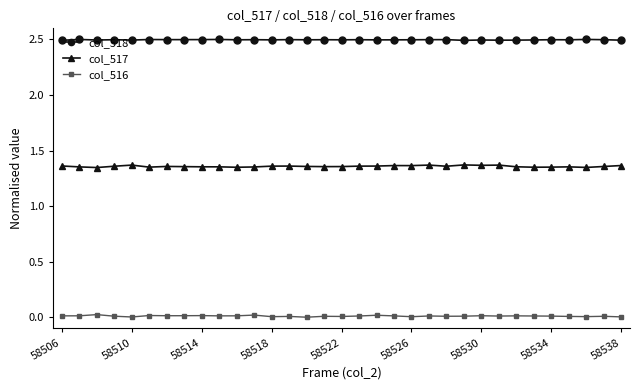

What is the maximum value shown in the chart?

2.5